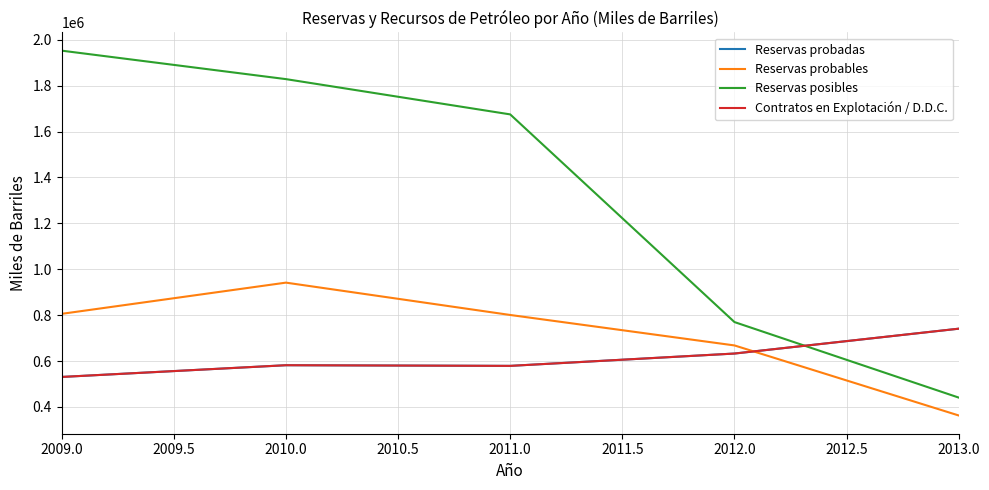

Does the chart display data point markers on the line(s)?

No